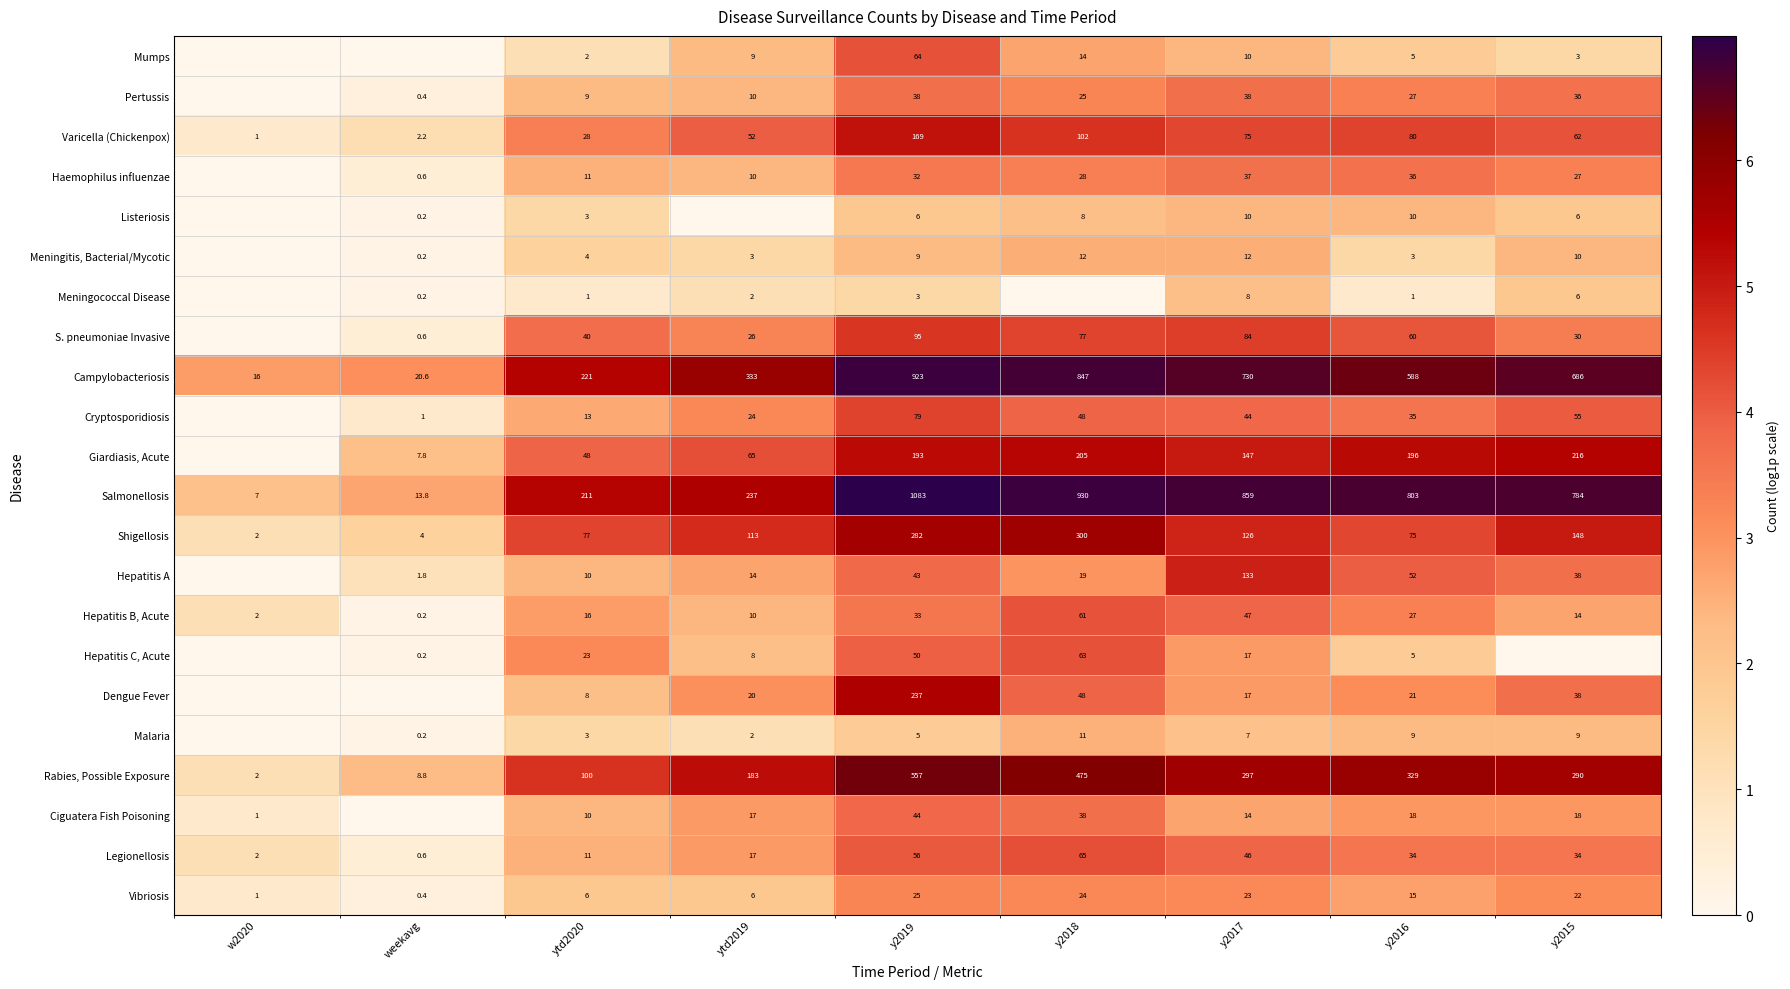

How many distinct data groups are displayed?

22